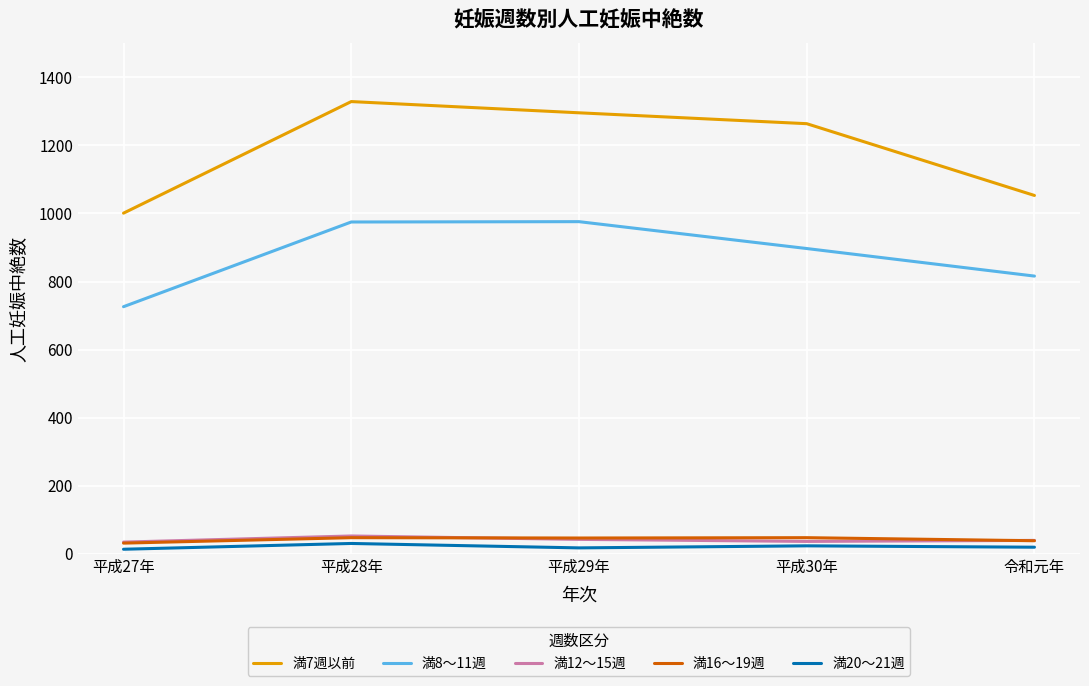

True or false: 満20～21週 and 満16～19週 intersect in this chart.

False